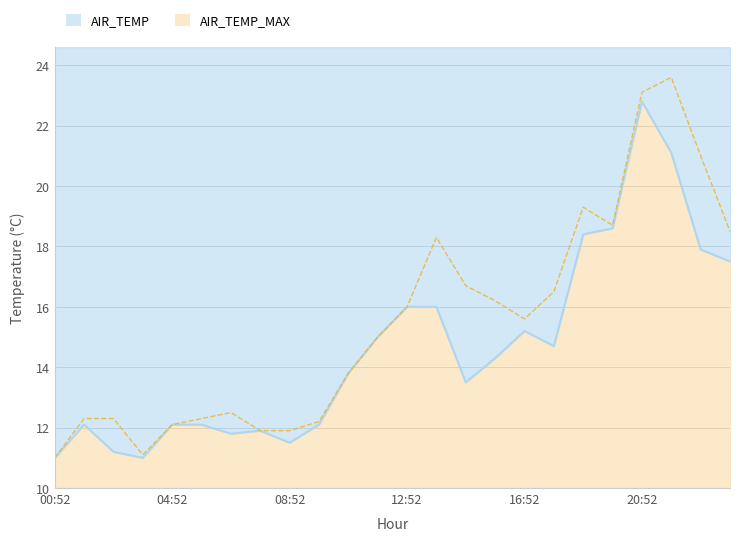

The AIR_TEMP_MAX series shows 15.6 at 16:52. True or false?

True